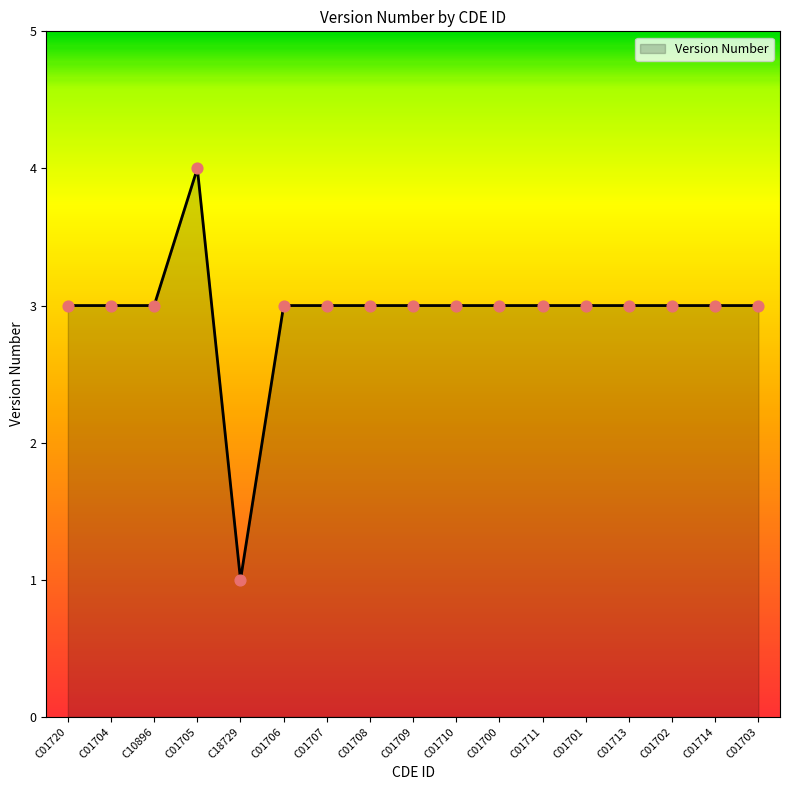

Approximately how many times larger is the value at C01703 compared to C01714?

1.0